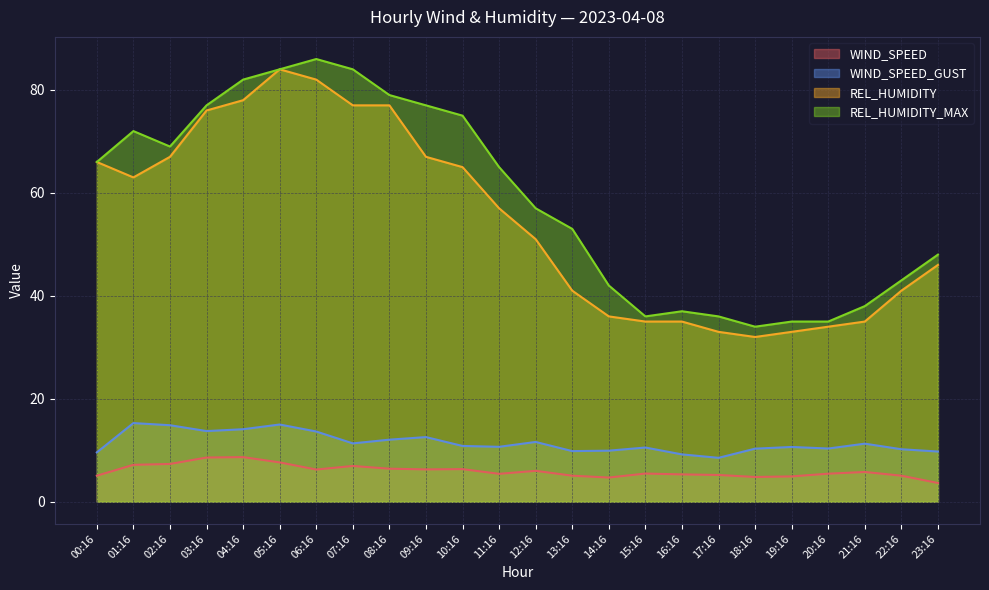

What is the total value across all series at 19:16?

83.6